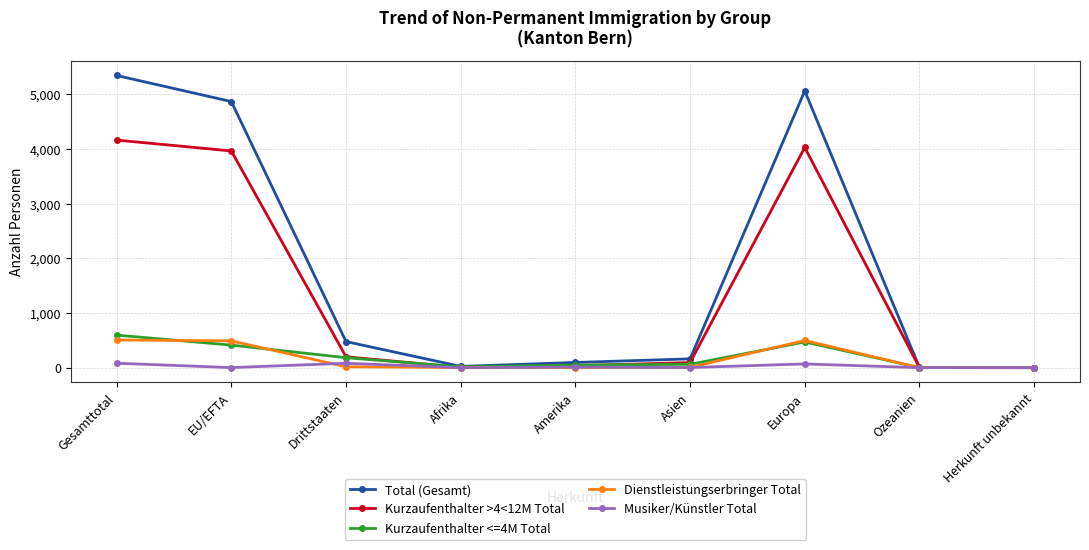

What is the maximum value shown in the chart?

5346